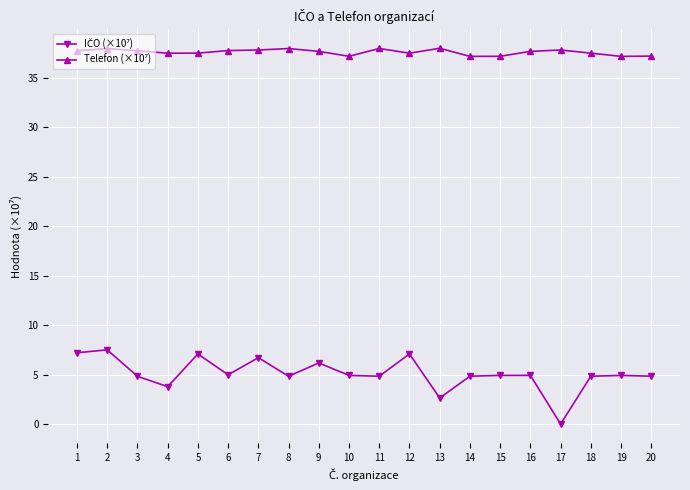

What is the maximum value shown in the chart?

38.0